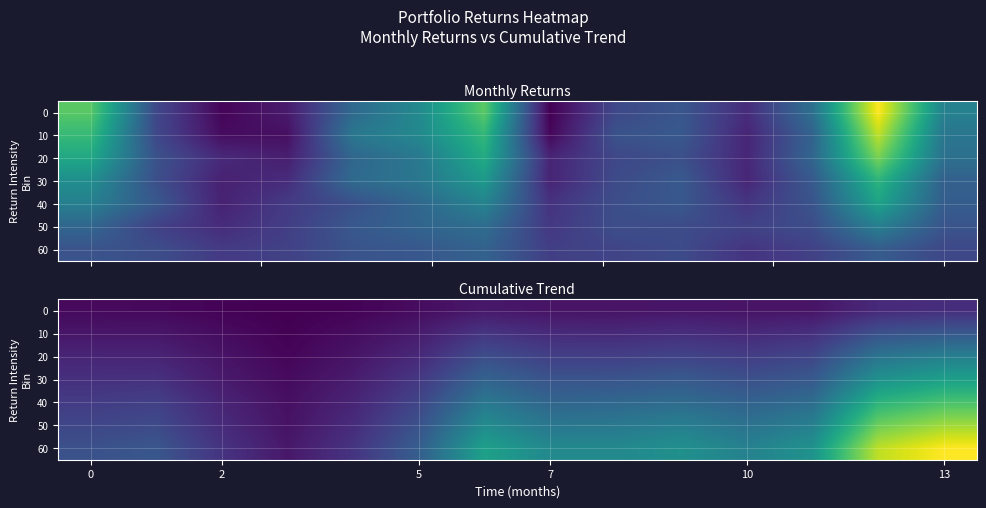

Count the number of categories in the chart.

14